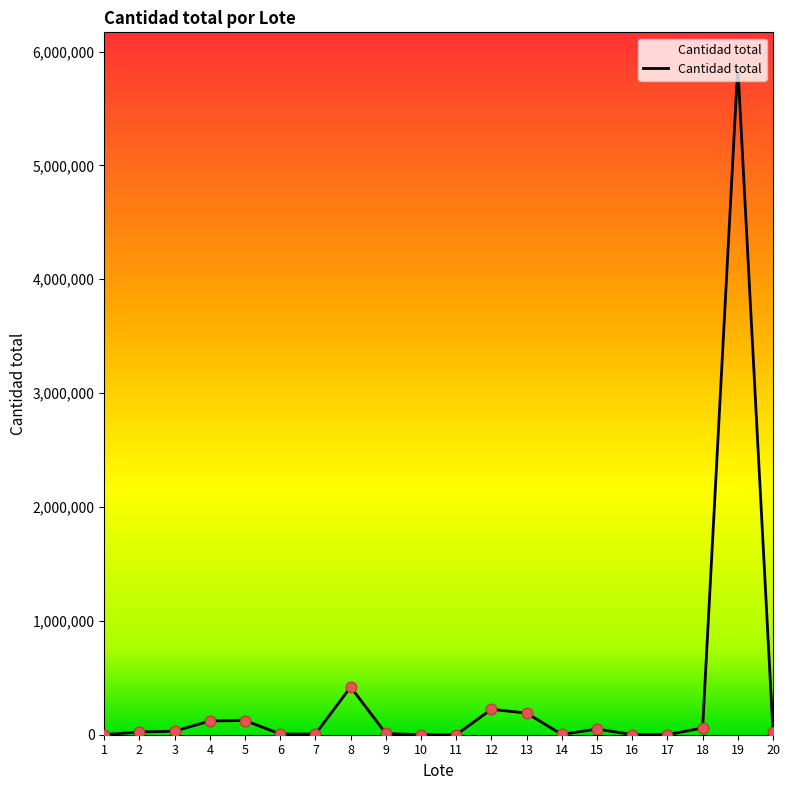

Approximately how many times larger is the value at 1 compared to 7?

0.1